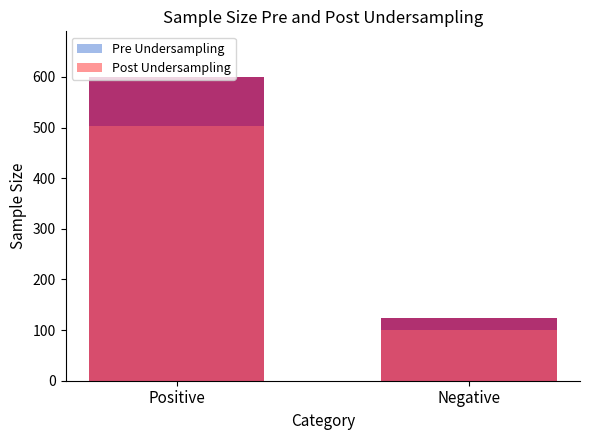

How many categories are shown in the chart?

2